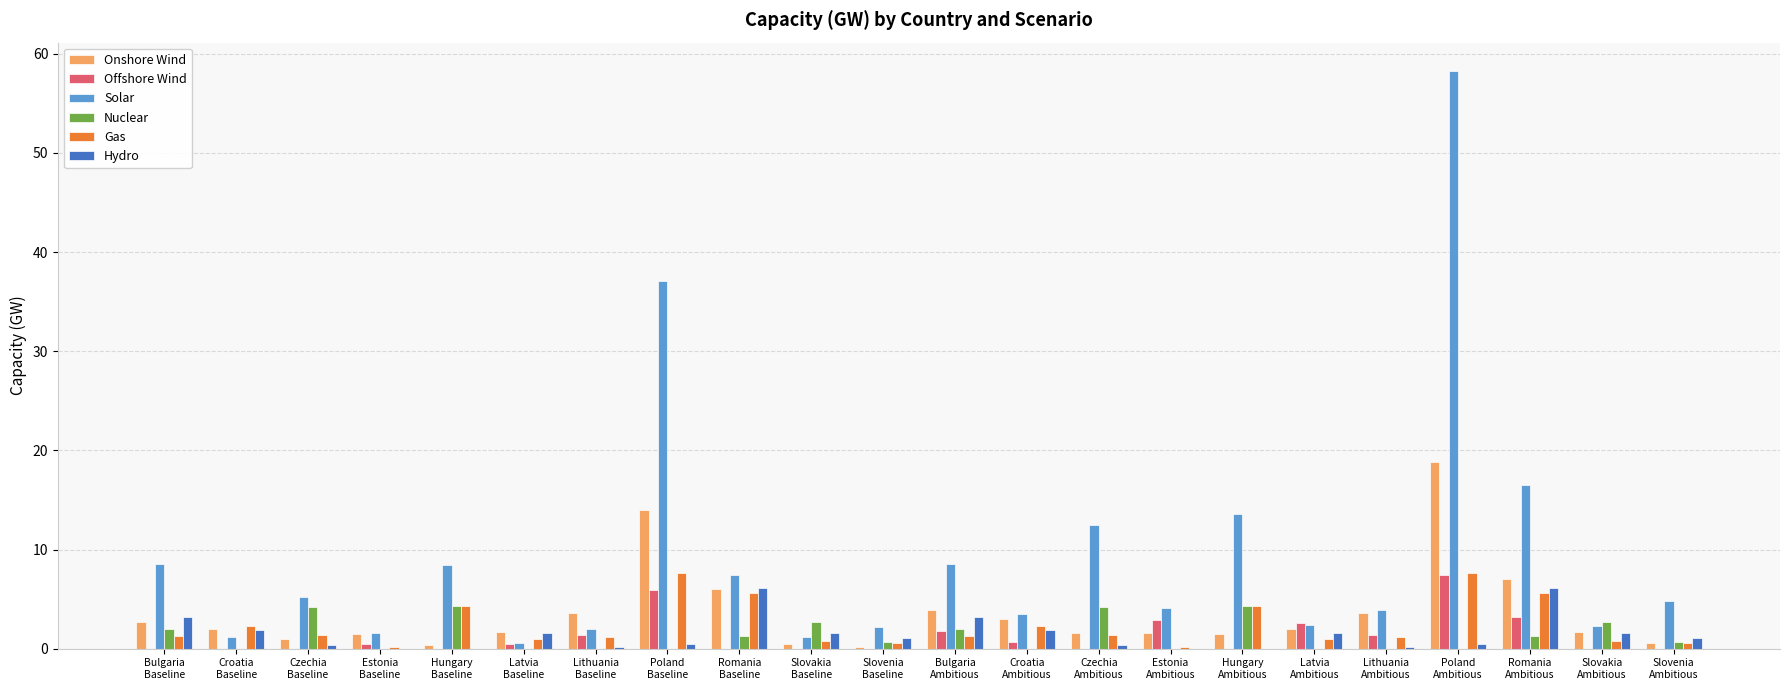

What is the maximum value for Solar?

58.2